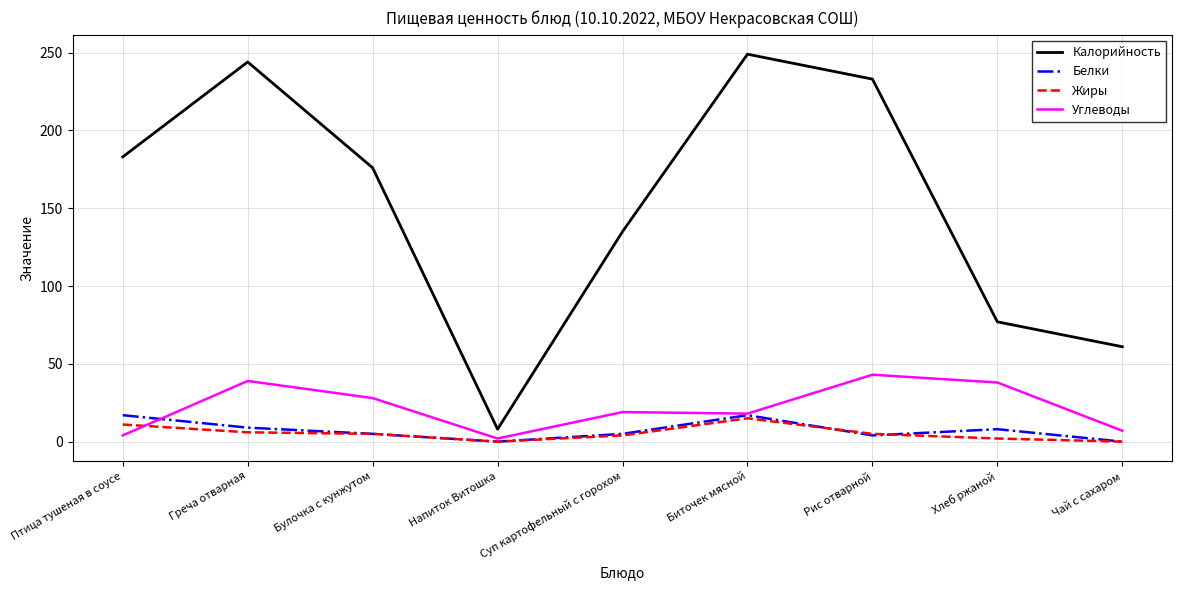

What is the greatest value displayed?

249